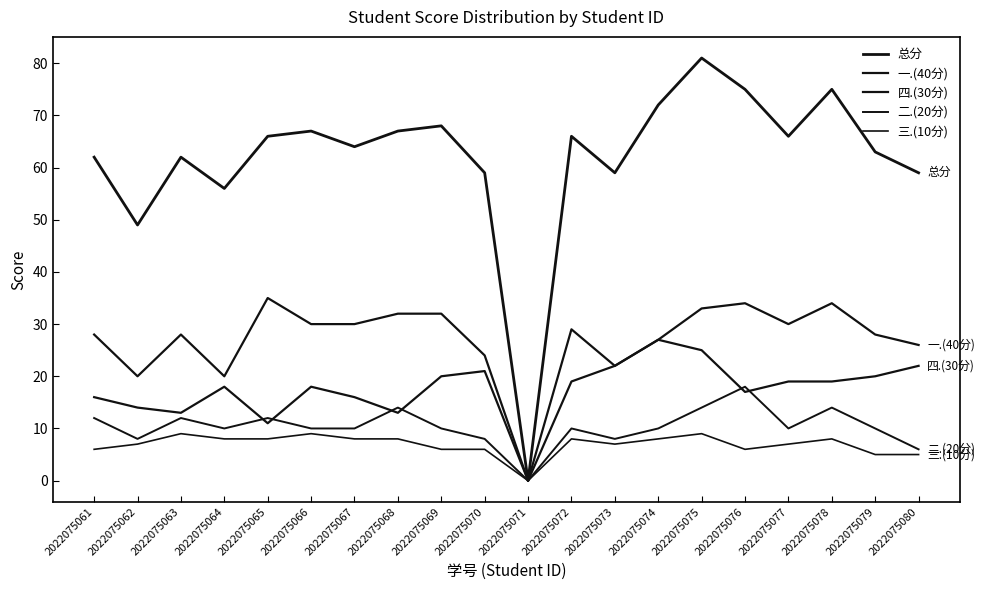

Reading left to right, what are all the values shown in this chart?

总分: 62	49	62	56	66	67	64	67	68	59	0	66	59	72	81	75	66	75	63	59
一.(40分): 28	20	28	20	35	30	30	32	32	24	0	29	22	27	33	34	30	34	28	26
四.(30分): 16	14	13	18	11	18	16	13	20	21	0	19	22	27	25	17	19	19	20	22
二.(20分): 12	8	12	10	12	10	10	14	10	8	0	10	8	10	14	18	10	14	10	6
三.(10分): 6	7	9	8	8	9	8	8	6	6	0	8	7	8	9	6	7	8	5	5